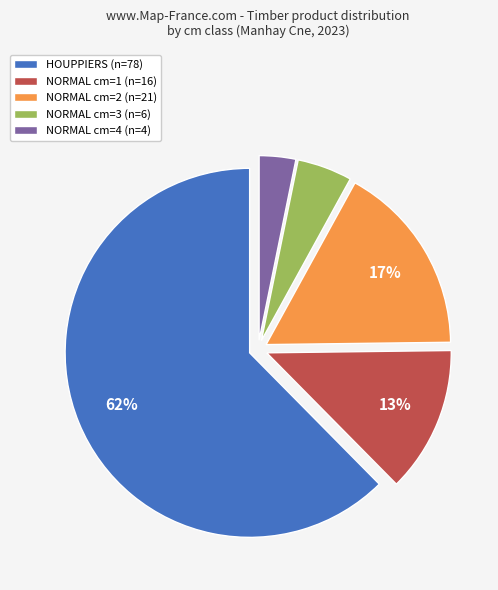

To the nearest percent, what is the average slice percentage?

20%